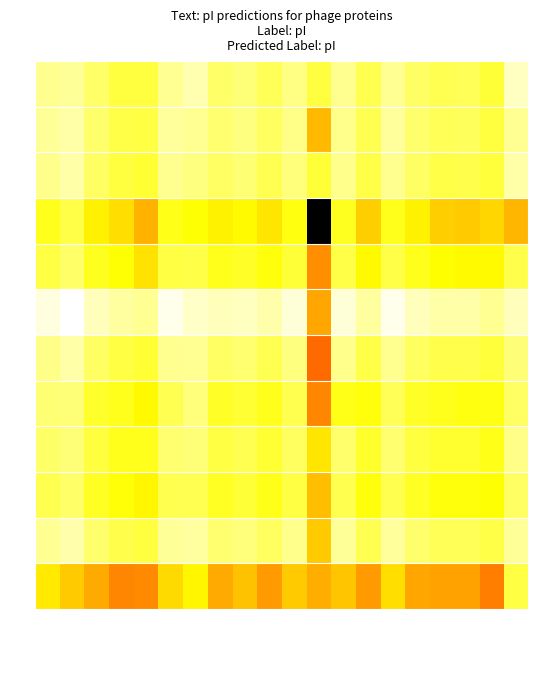

Reading left to right, extract all data points from this chart.

0: Bjellqvist=4.8	DTASelect=4.8	Dawson=4.6	EMBOSS=4.5	Grimsley=4.5	IPC2_peptide=4.8	IPC2_protein=4.9	IPC_peptide=4.6	IPC_protein=4.7	Lehninger=4.6	Nozaki=4.7	Patrickios=4.5	ProMoST=4.8	Rodwell=4.6	Sillero=4.8	Solomon=4.6	Thurlkill=4.6	Toseland=4.6	Wikipedia=4.5	IPC2.protein.svr19=5.0
1: Bjellqvist=4.8	DTASelect=4.9	Dawson=4.7	EMBOSS=4.5	Grimsley=4.5	IPC2_peptide=4.8	IPC2_protein=4.8	IPC_peptide=4.7	IPC_protein=4.7	Lehninger=4.6	Nozaki=4.8	Patrickios=4.0	ProMoST=4.8	Rodwell=4.6	Sillero=4.8	Solomon=4.7	Thurlkill=4.6	Toseland=4.6	Wikipedia=4.5	IPC2.protein.svr19=4.8
2: Bjellqvist=4.8	DTASelect=4.9	Dawson=4.6	EMBOSS=4.5	Grimsley=4.4	IPC2_peptide=4.8	IPC2_protein=4.7	IPC_peptide=4.6	IPC_protein=4.7	Lehninger=4.6	Nozaki=4.7	Patrickios=4.5	ProMoST=4.8	Rodwell=4.5	Sillero=4.8	Solomon=4.6	Thurlkill=4.5	Toseland=4.5	Wikipedia=4.5	IPC2.protein.svr19=4.9
3: Bjellqvist=4.4	DTASelect=4.5	Dawson=4.2	EMBOSS=4.1	Grimsley=4.0	IPC2_peptide=4.3	IPC2_protein=4.3	IPC_peptide=4.2	IPC_protein=4.2	Lehninger=4.2	Nozaki=4.3	Patrickios=1.4	ProMoST=4.4	Rodwell=4.1	Sillero=4.4	Solomon=4.2	Thurlkill=4.1	Toseland=4.0	Wikipedia=4.1	IPC2.protein.svr19=4.0
4: Bjellqvist=4.5	DTASelect=4.6	Dawson=4.4	EMBOSS=4.3	Grimsley=4.2	IPC2_peptide=4.5	IPC2_protein=4.5	IPC_peptide=4.4	IPC_protein=4.4	Lehninger=4.3	Nozaki=4.5	Patrickios=3.8	ProMoST=4.5	Rodwell=4.2	Sillero=4.5	Solomon=4.4	Thurlkill=4.3	Toseland=4.2	Wikipedia=4.2	IPC2.protein.svr19=4.5
5: Bjellqvist=5.1	DTASelect=5.2	Dawson=5.0	EMBOSS=4.9	Grimsley=4.8	IPC2_peptide=5.1	IPC2_protein=5.0	IPC_peptide=5.0	IPC_protein=5.0	Lehninger=4.9	Nozaki=5.1	Patrickios=3.9	ProMoST=5.1	Rodwell=4.9	Sillero=5.1	Solomon=5.0	Thurlkill=4.9	Toseland=4.9	Wikipedia=4.8	IPC2.protein.svr19=5.0
6: Bjellqvist=4.8	DTASelect=4.9	Dawson=4.6	EMBOSS=4.5	Grimsley=4.4	IPC2_peptide=4.8	IPC2_protein=4.8	IPC_peptide=4.6	IPC_protein=4.7	Lehninger=4.6	Nozaki=4.7	Patrickios=3.7	ProMoST=4.8	Rodwell=4.5	Sillero=4.8	Solomon=4.6	Thurlkill=4.5	Toseland=4.5	Wikipedia=4.5	IPC2.protein.svr19=4.7
7: Bjellqvist=4.7	DTASelect=4.7	Dawson=4.4	EMBOSS=4.4	Grimsley=4.2	IPC2_peptide=4.6	IPC2_protein=4.7	IPC_peptide=4.4	IPC_protein=4.4	Lehninger=4.4	Nozaki=4.6	Patrickios=3.8	ProMoST=4.3	Rodwell=4.3	Sillero=4.6	Solomon=4.4	Thurlkill=4.4	Toseland=4.3	Wikipedia=4.3	IPC2.protein.svr19=4.6
8: Bjellqvist=4.6	DTASelect=4.7	Dawson=4.5	EMBOSS=4.4	Grimsley=4.4	IPC2_peptide=4.7	IPC2_protein=4.7	IPC_peptide=4.5	IPC_protein=4.6	Lehninger=4.4	Nozaki=4.6	Patrickios=4.2	ProMoST=4.7	Rodwell=4.4	Sillero=4.7	Solomon=4.5	Thurlkill=4.4	Toseland=4.4	Wikipedia=4.3	IPC2.protein.svr19=4.8
9: Bjellqvist=4.5	DTASelect=4.6	Dawson=4.4	EMBOSS=4.3	Grimsley=4.2	IPC2_peptide=4.6	IPC2_protein=4.6	IPC_peptide=4.4	IPC_protein=4.5	Lehninger=4.3	Nozaki=4.5	Patrickios=4.0	ProMoST=4.6	Rodwell=4.3	Sillero=4.6	Solomon=4.4	Thurlkill=4.3	Toseland=4.3	Wikipedia=4.3	IPC2.protein.svr19=4.6
10: Bjellqvist=4.8	DTASelect=4.9	Dawson=4.7	EMBOSS=4.5	Grimsley=4.5	IPC2_peptide=4.8	IPC2_protein=4.9	IPC_peptide=4.7	IPC_protein=4.7	Lehninger=4.6	Nozaki=4.8	Patrickios=4.1	ProMoST=4.8	Rodwell=4.6	Sillero=4.8	Solomon=4.7	Thurlkill=4.6	Toseland=4.6	Wikipedia=4.5	IPC2.protein.svr19=4.8
11: Bjellqvist=4.2	DTASelect=4.1	Dawson=3.9	EMBOSS=3.8	Grimsley=3.8	IPC2_peptide=4.1	IPC2_protein=4.2	IPC_peptide=3.9	IPC_protein=4.0	Lehninger=3.9	Nozaki=4.1	Patrickios=3.9	ProMoST=4.0	Rodwell=3.9	Sillero=4.1	Solomon=3.9	Thurlkill=3.9	Toseland=3.9	Wikipedia=3.8	IPC2.protein.svr19=4.5